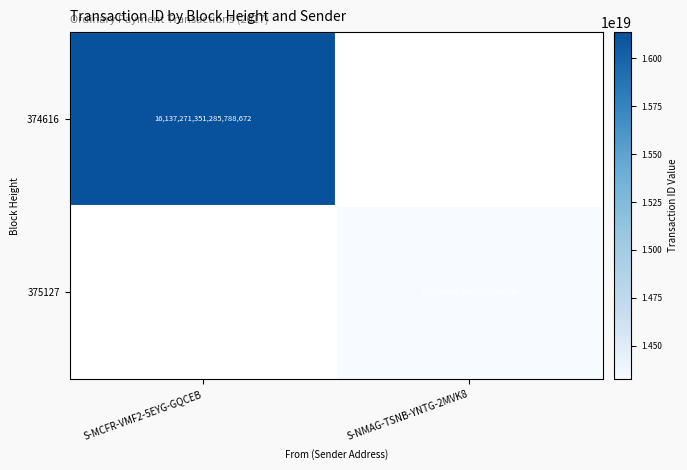

The 374616 series shows 16137271351285788672 at S-MCFR-VMF2-5EYG-GQCEB. True or false?

True